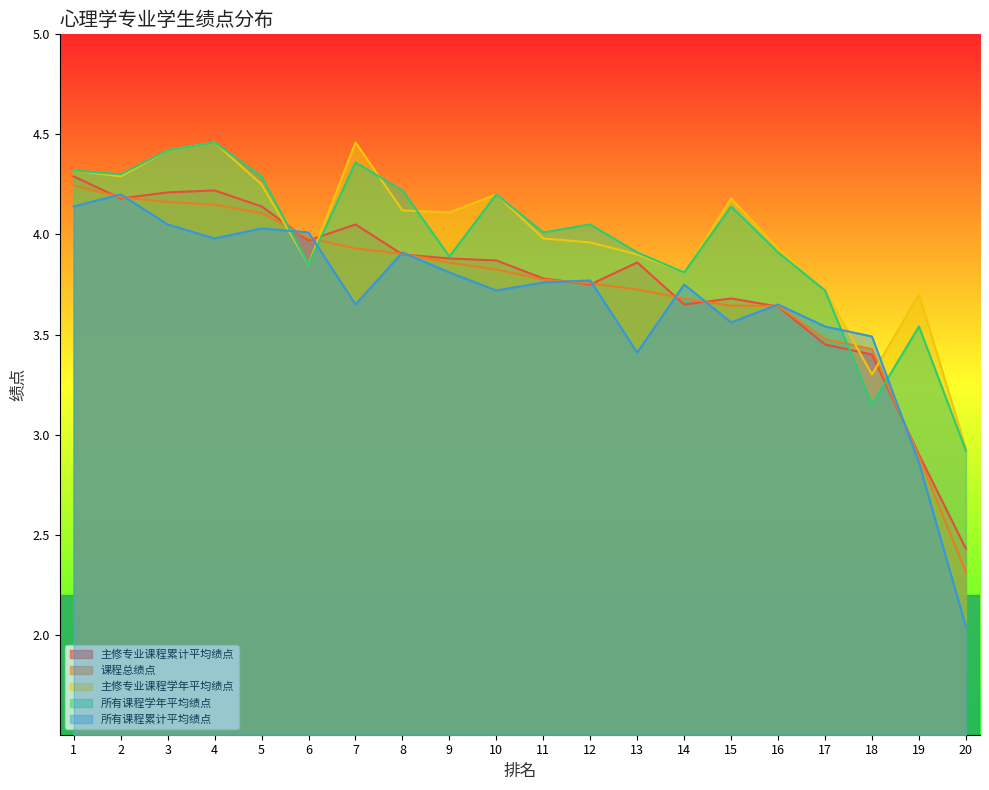

What is the total value across all series at 18?

16.8